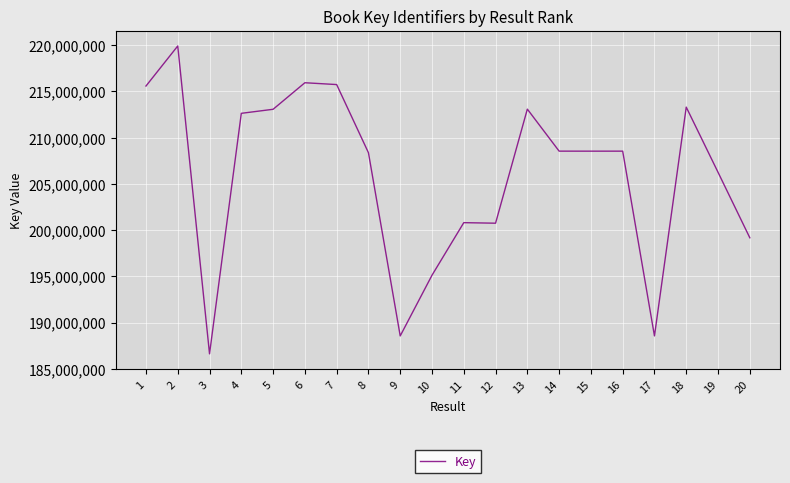

What is the difference between the values at 2 and 10?

24806312